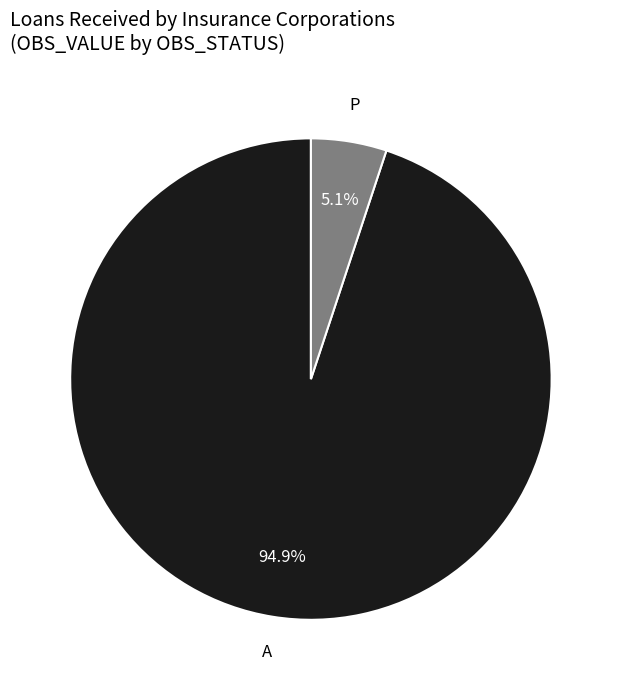

How many slices are in this pie chart?

2